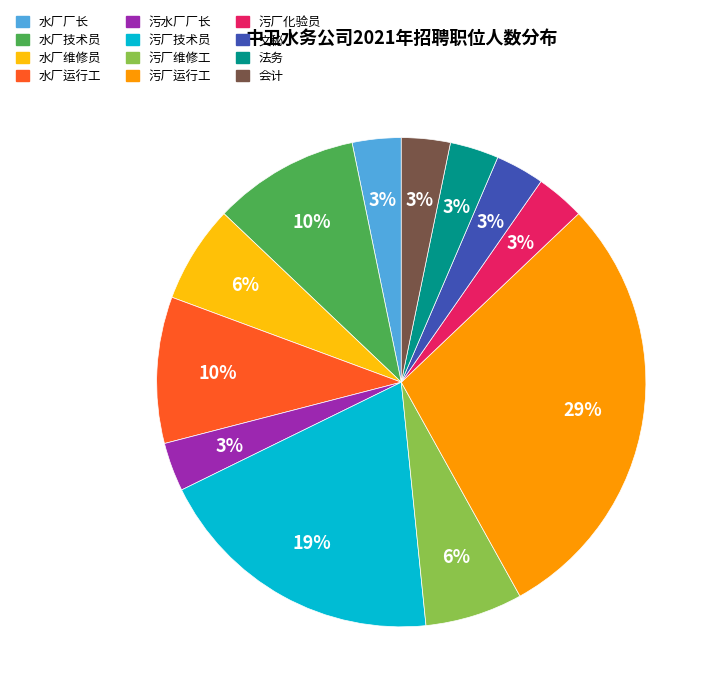

Combined, do 会计 and 污厂维修工 account for over 50%?

No